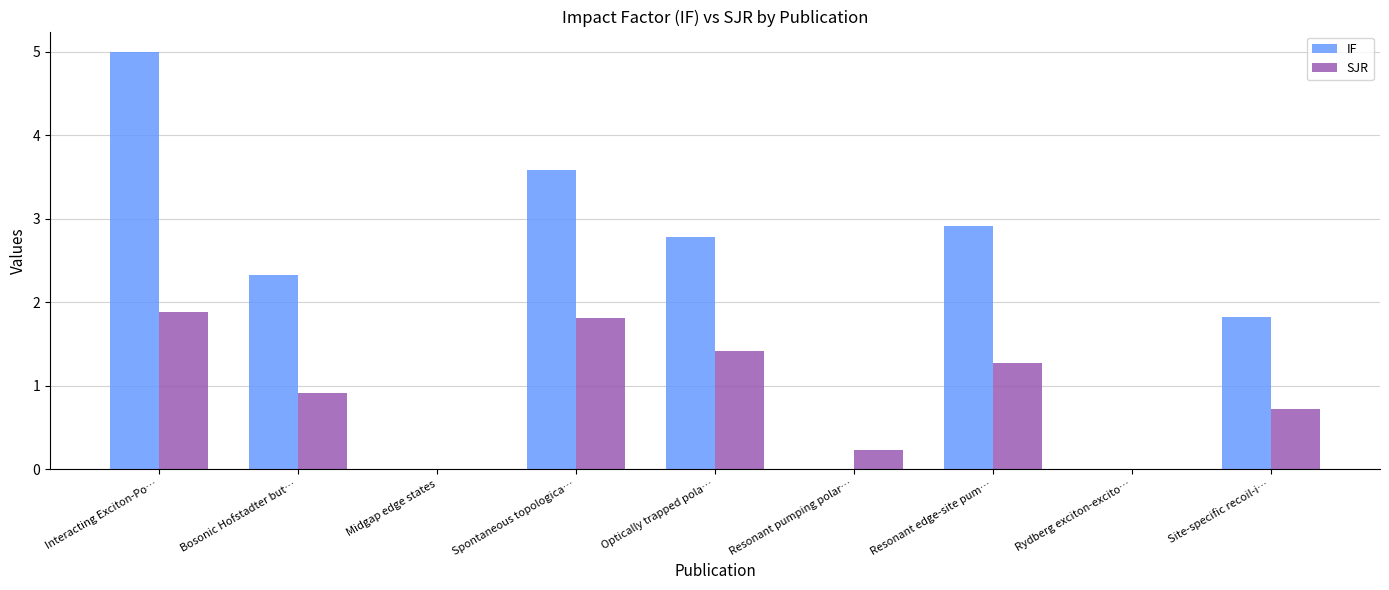

What is the spread (max minus min) of values at Interacting Exciton-Po…?

3.1